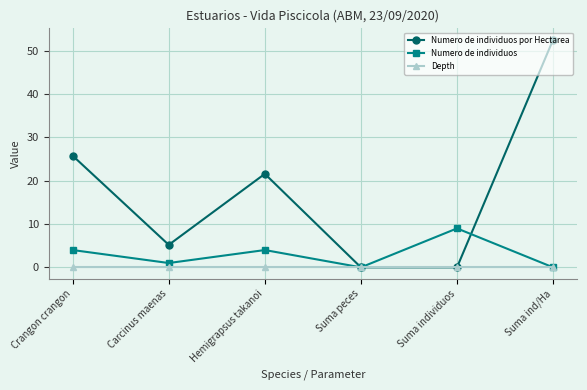

Reading left to right, list all the values displayed in this chart.

Numero de individuos por Hectarea: Crangon crangon=25.8	Carcinus maenas=5.2	Hemigrapsus takanoi=21.6	Suma peces=0.0	Suma individuos=0.0	Suma ind/Ha=52.6
Numero de individuos: Crangon crangon=4.0	Carcinus maenas=1.0	Hemigrapsus takanoi=4.0	Suma peces=0.0	Suma individuos=9.0	Suma ind/Ha=0.0
Depth: Crangon crangon=0.0	Carcinus maenas=0.0	Hemigrapsus takanoi=0.0	Suma peces=0.0	Suma individuos=0.0	Suma ind/Ha=0.0